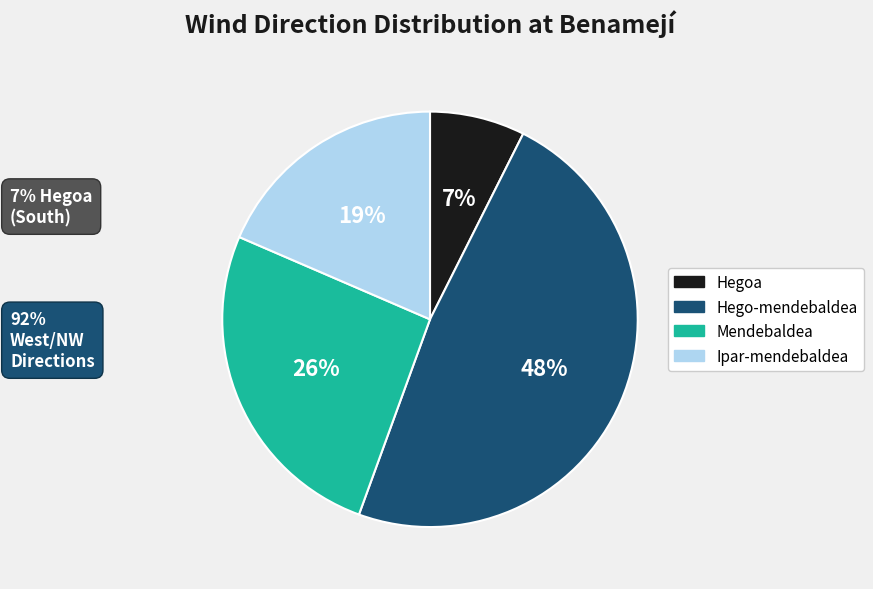

Which category has the smallest portion of the pie?

Hegoa